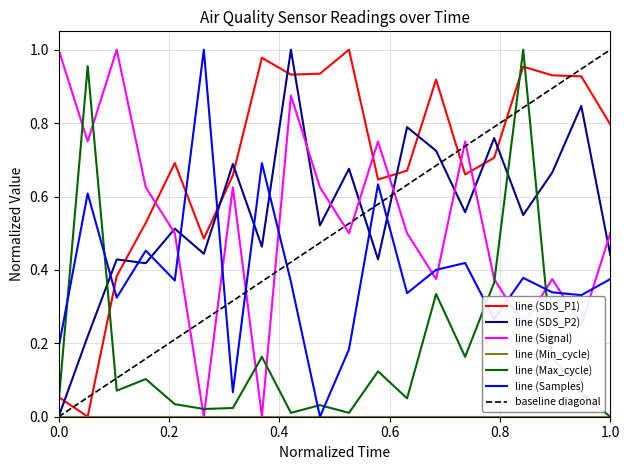

True or false: line (Max_cycle) and line (SDS_P2) intersect in this chart.

True